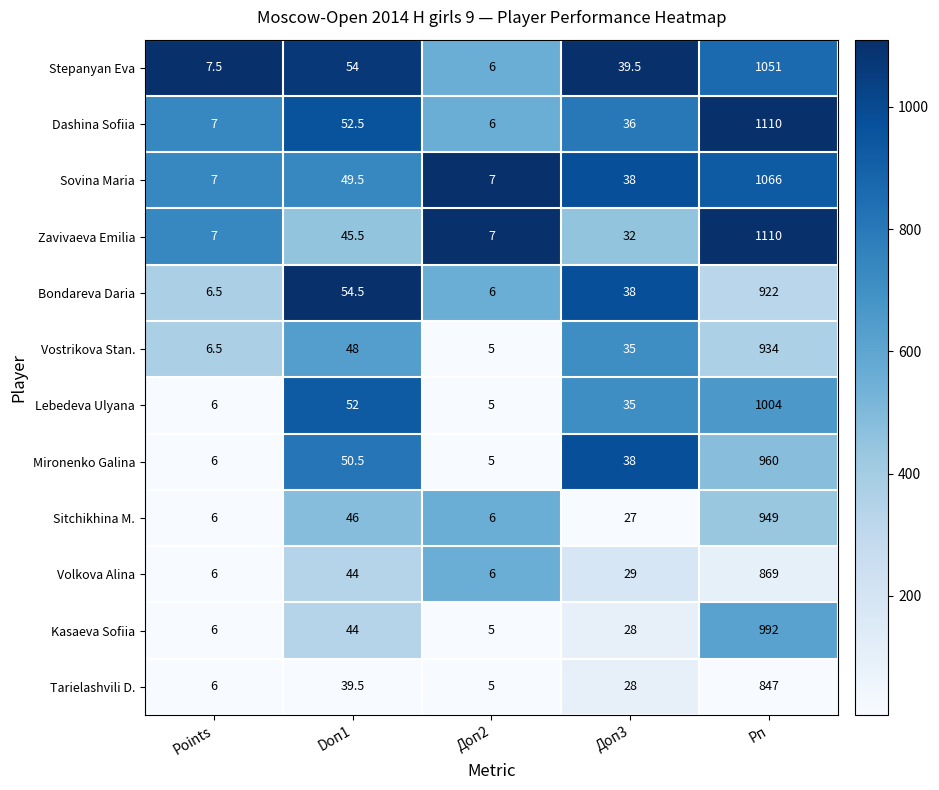

Which series has the widest spread of values?

Dashina Sofiia